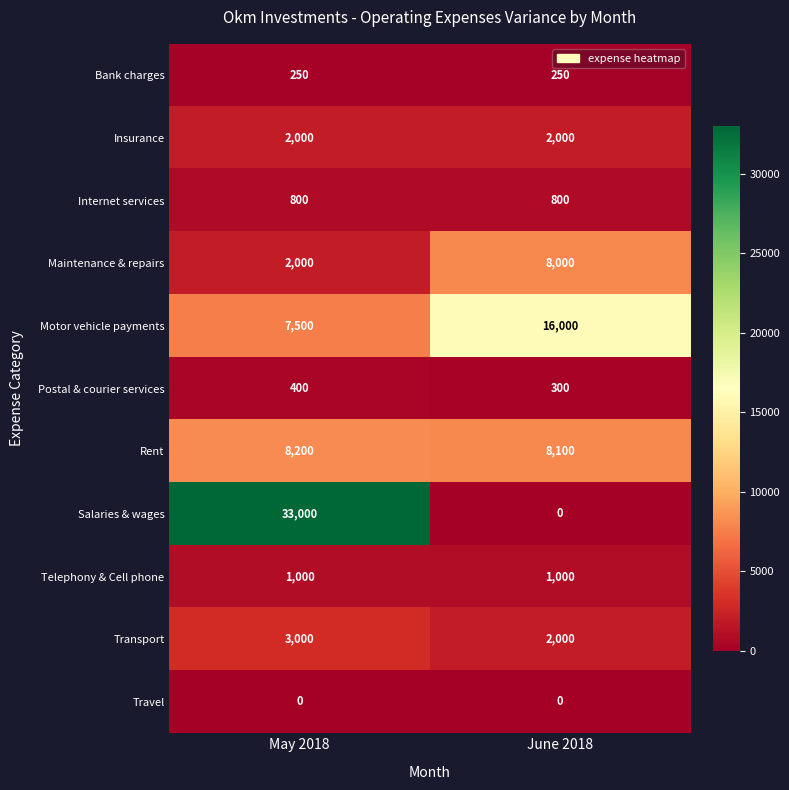

True or false: Bank charges has a value of 250 at June 2018.

True